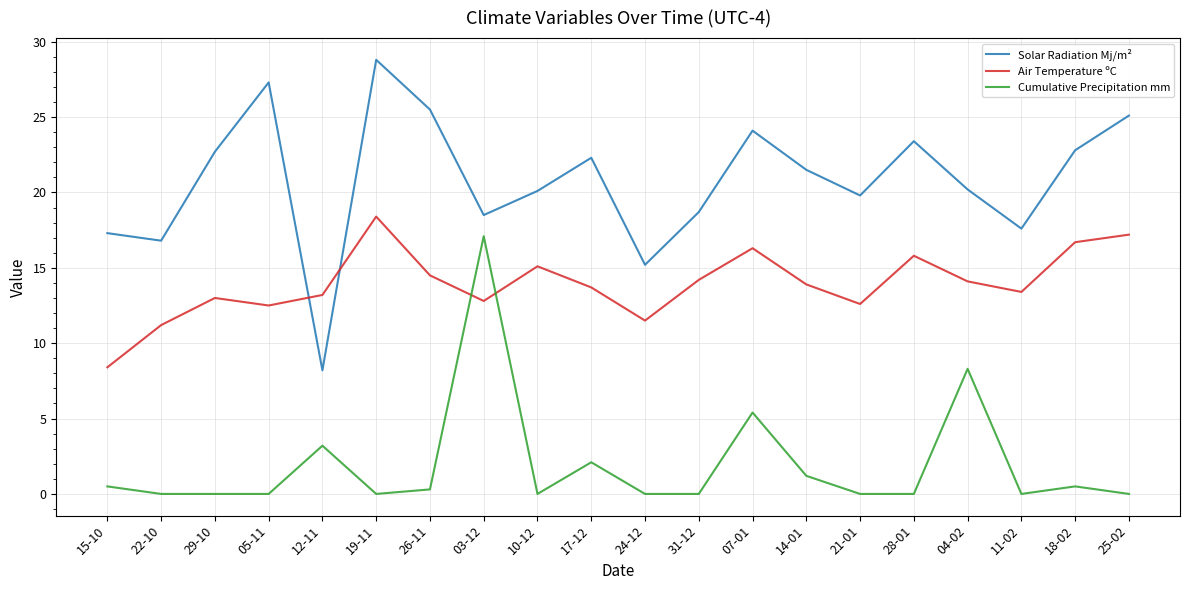

List the series in order of their overall mean, lowest first.

Cumulative Precipitation mm, Air Temperature ºC, Solar Radiation Mj/m²